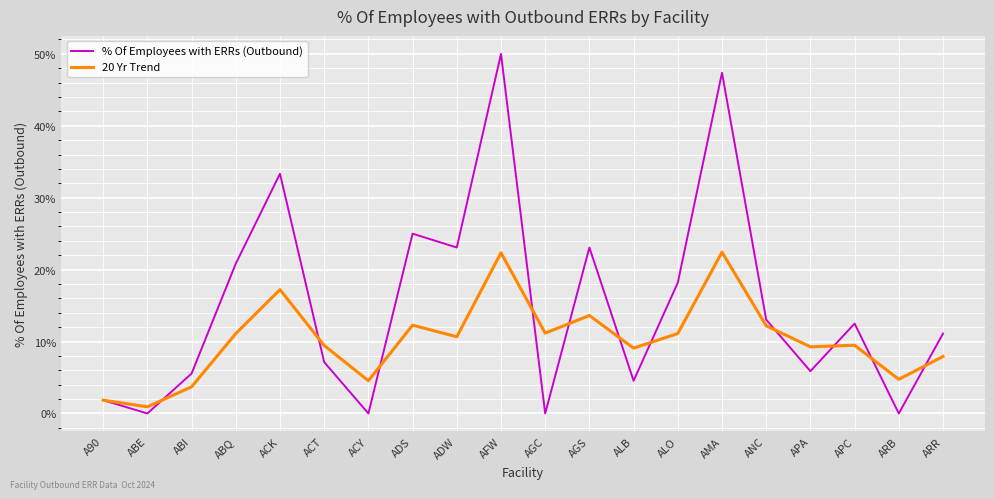

Which series has the largest total across all categories?

% Of Employees with ERRs (Outbound)